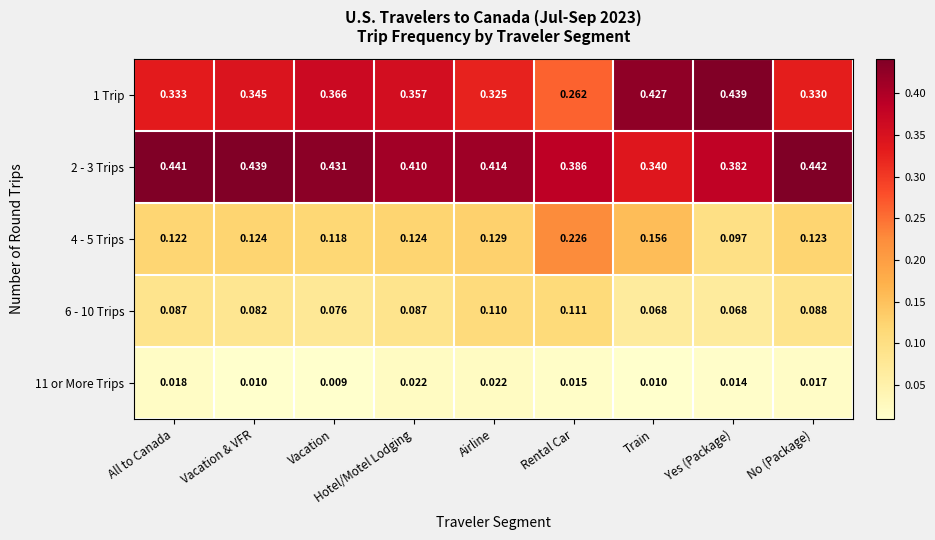

Which category has the lowest value across all series?

Vacation